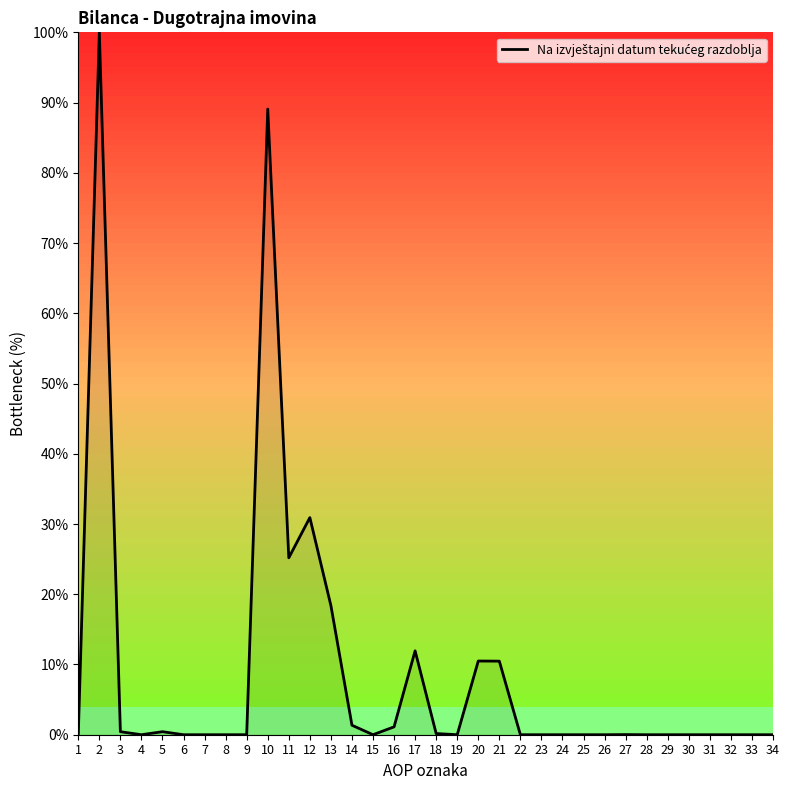

What is the change in value from 1 to 17?

+11.9